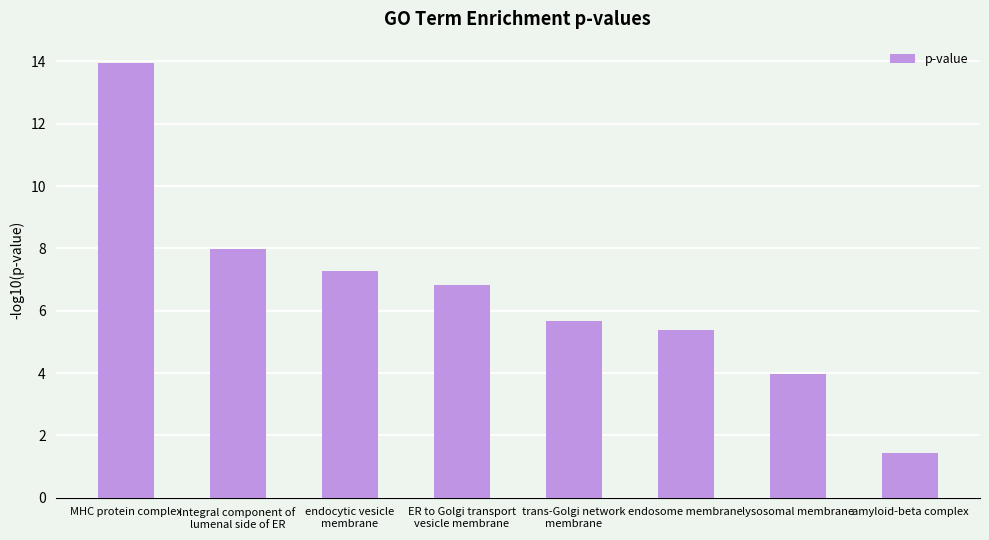

What is the label of the 5th bar from the left?

trans-Golgi network
membrane